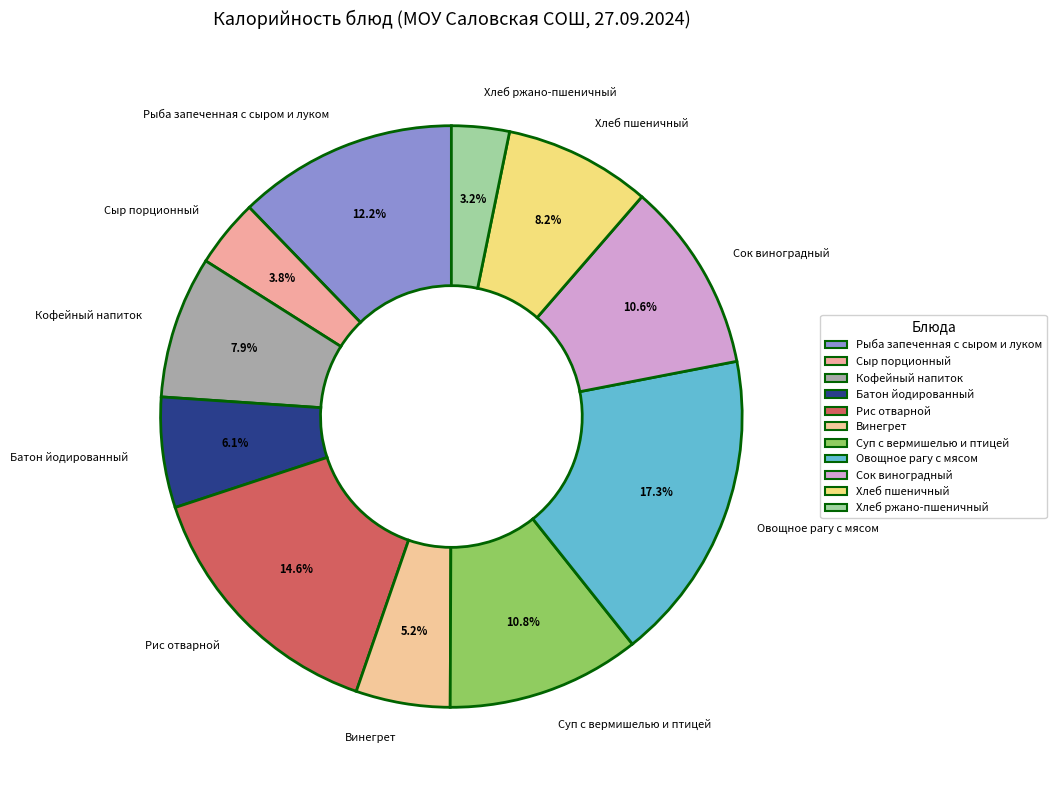

Which has a higher value, Кофейный напиток or Винегрет?

Кофейный напиток